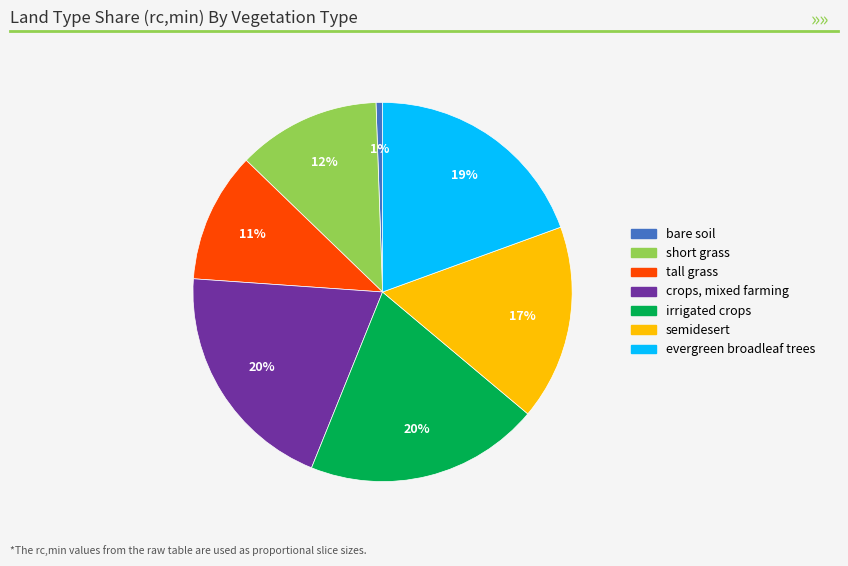

To the nearest percent, what is the difference between the largest and smallest slice percentages?

19%